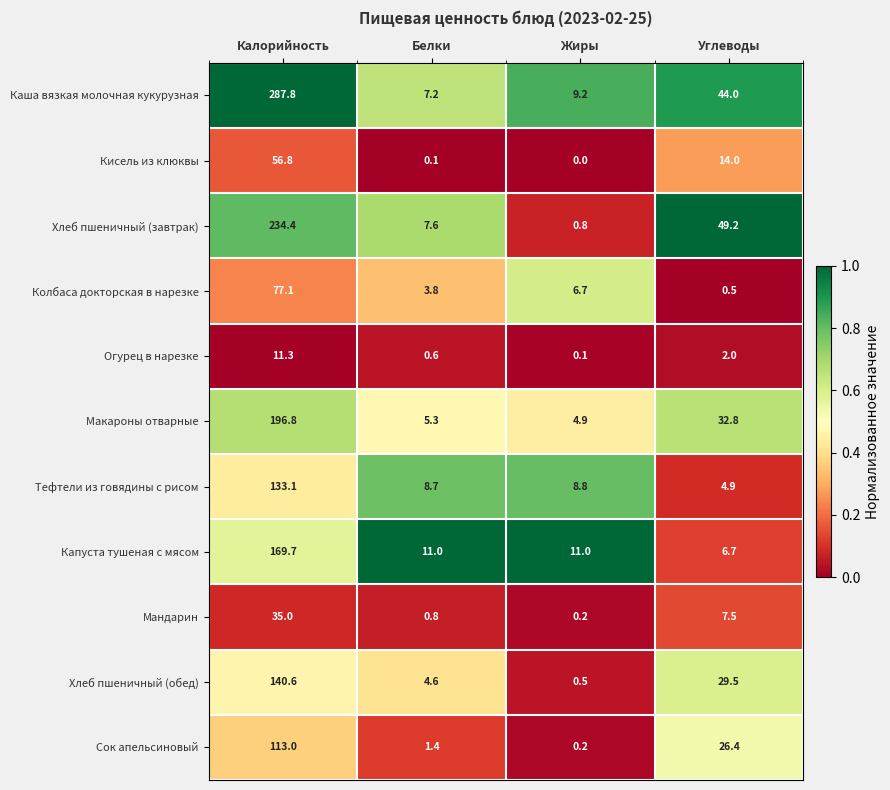

Count the number of data series in this chart.

11